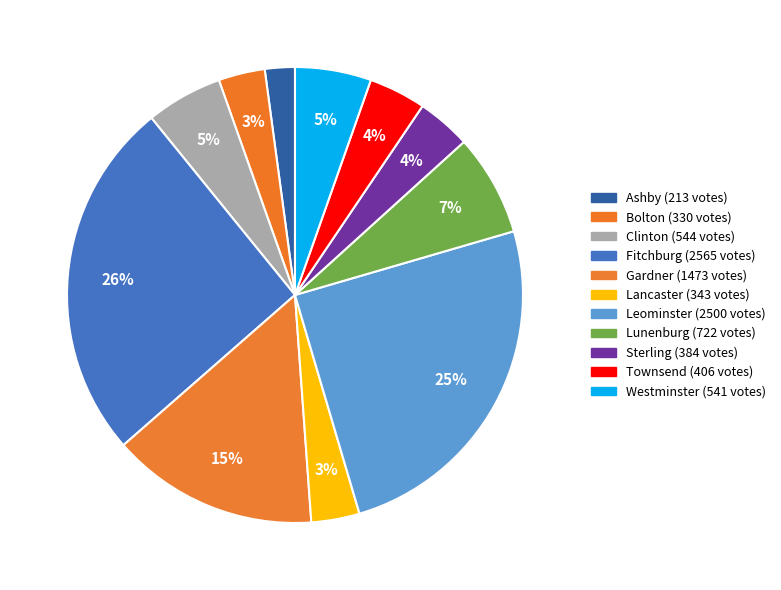

Which slice is the smallest?

Ashby